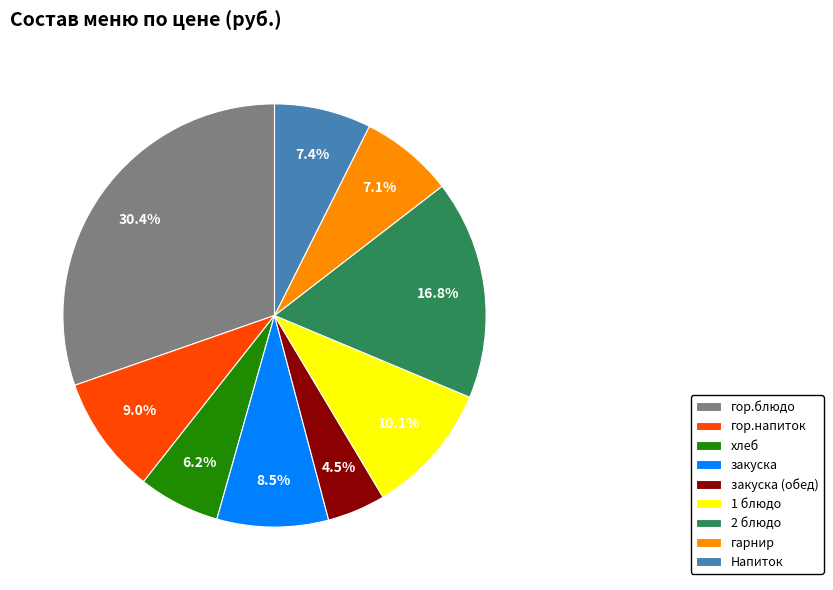

To the nearest percent, what is the combined percentage of хлеб and Напиток?

14%